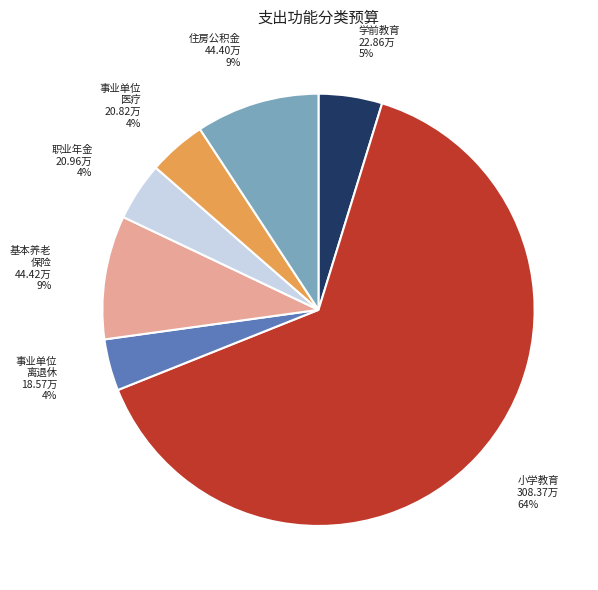

What is the largest slice in the pie chart?

小学教育 308.37万